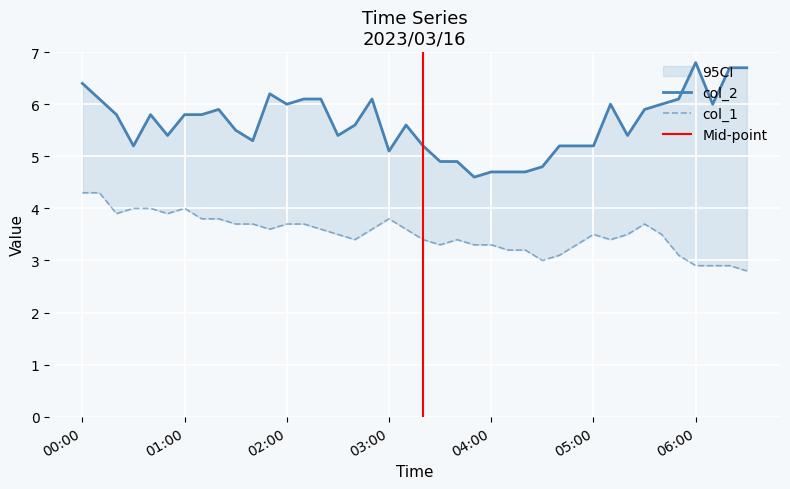

Which has a higher value, 2023/03/16 01:30:00 or 2023/03/16 06:20:00?

2023/03/16 06:20:00